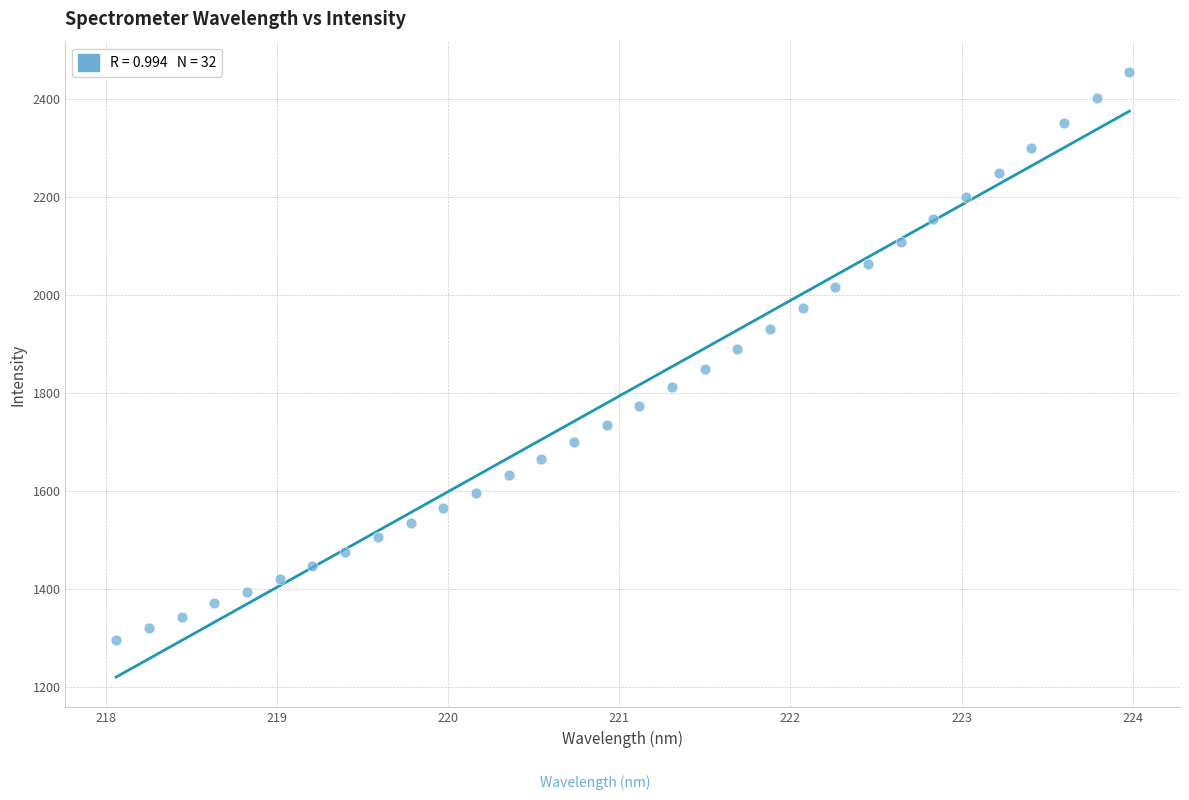

What is the range of X values (max minus min)?

5.9